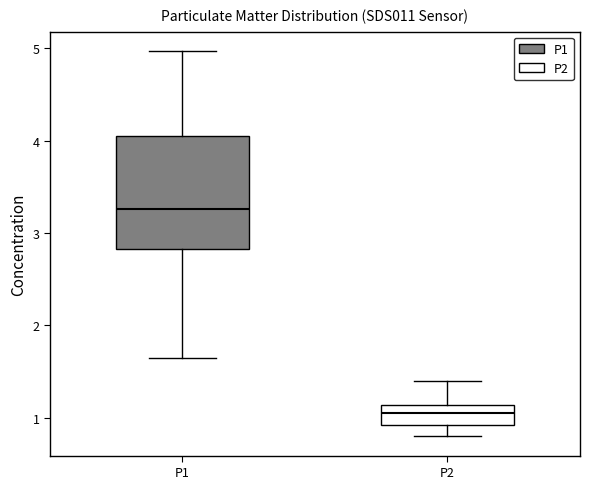

Where is the upper edge of the box for P2 on the y-axis? The values are not printed on the chart, so give them approximately, as read against the axis.

1.1